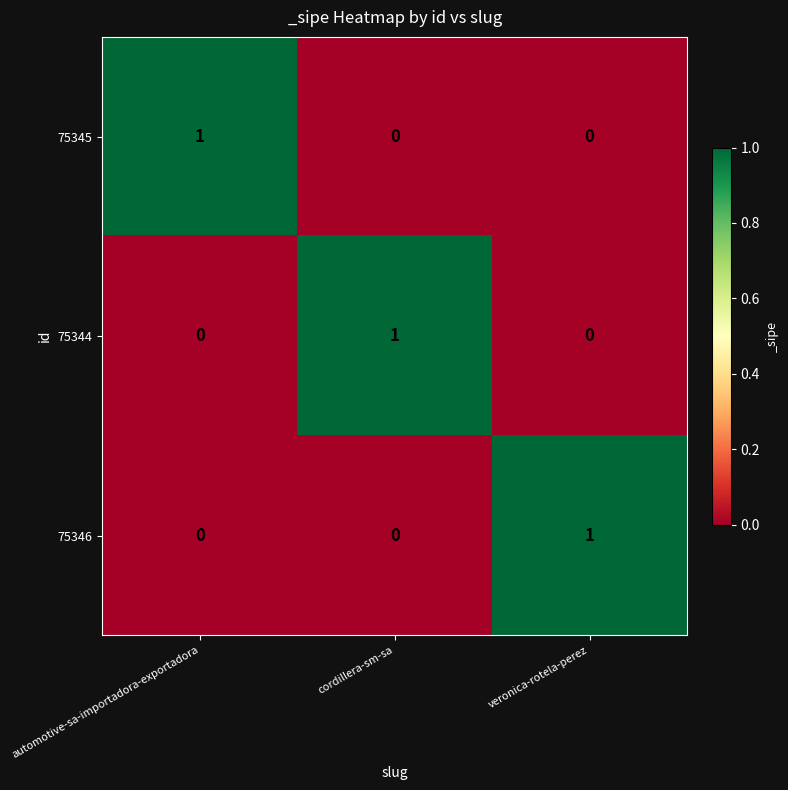

Is it true that 75346 equals 0 at automotive-sa-importadora-exportadora?

True